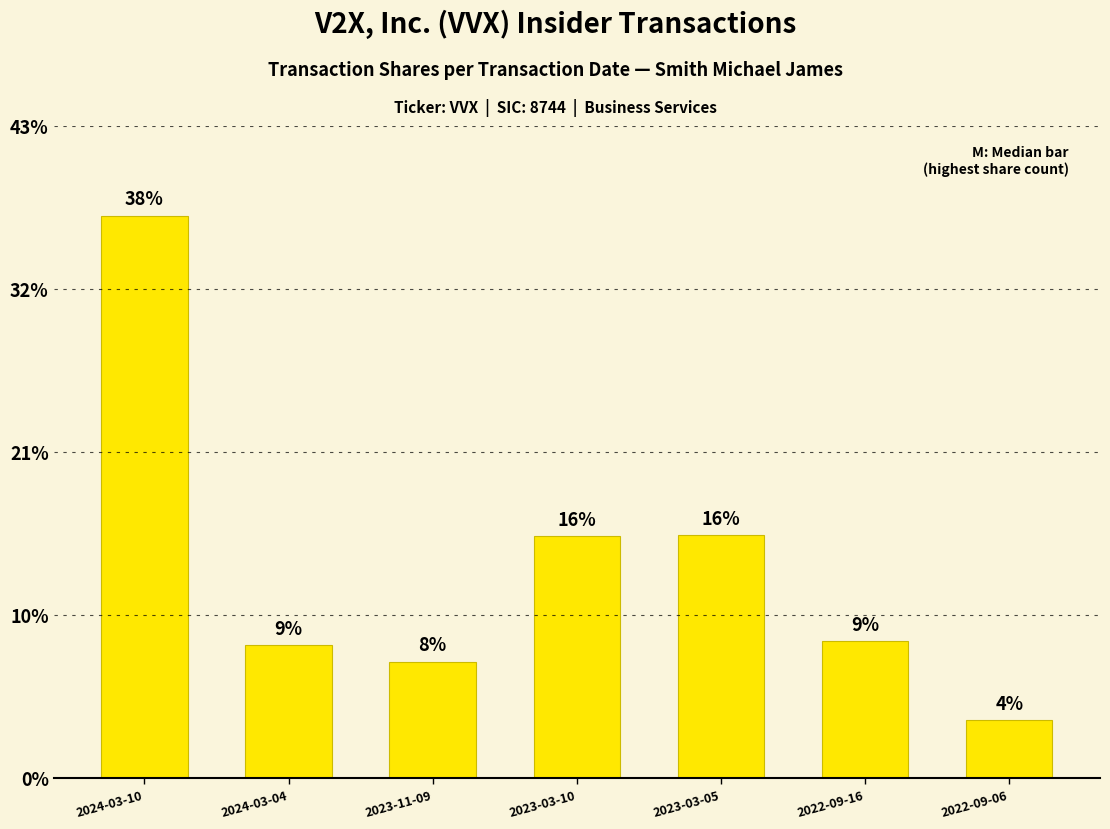

Reading right to left, list all the values displayed in this chart.

2022-09-06=250	2022-09-16=589	2023-03-05=1043	2023-03-10=1039	2023-11-09=500	2024-03-04=572	2024-03-10=2414